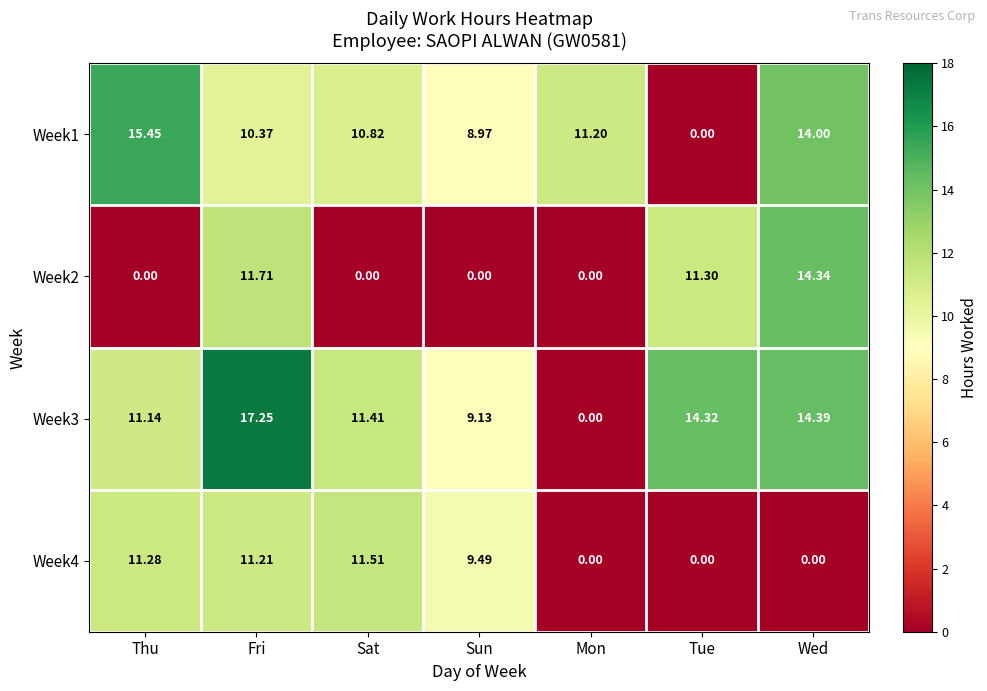

Where does the Week4 series first go above 9?

Thu